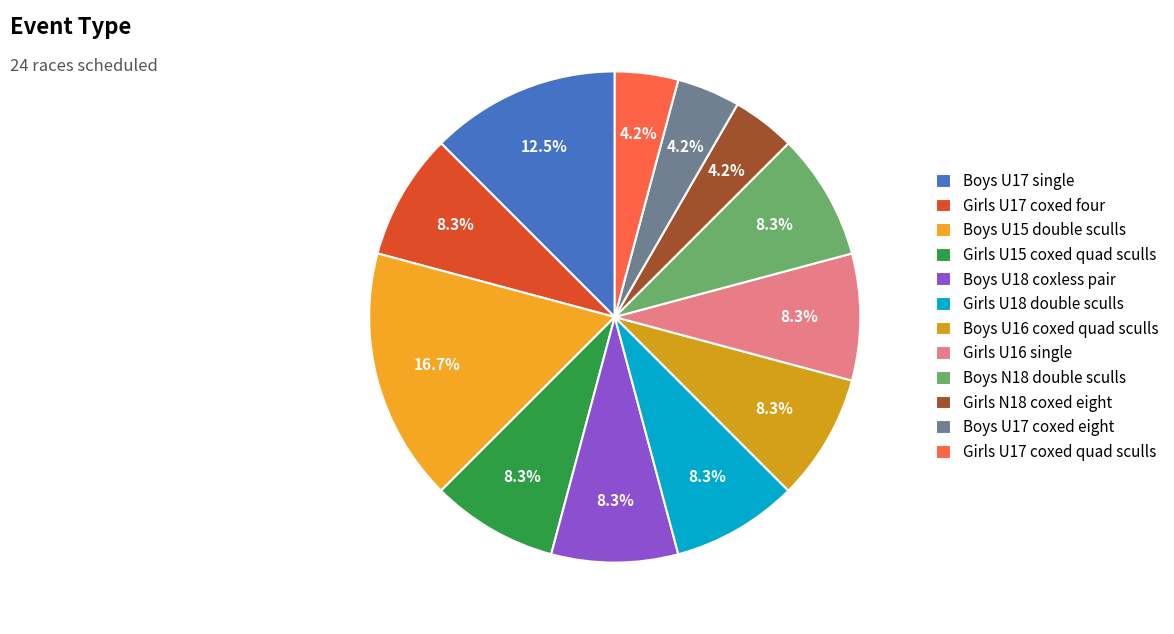

To the nearest percent, what portion does Girls U15 coxed quad sculls represent?

8%